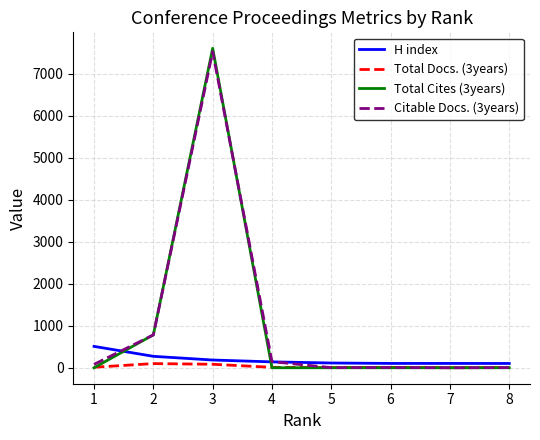

True or false: Citable Docs. (3years) has a value of 1363 at 2.

False